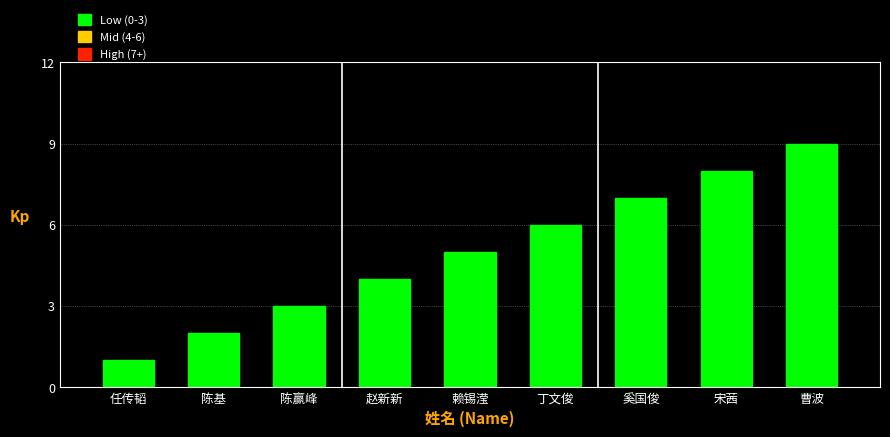

How many bars are there in total?

9